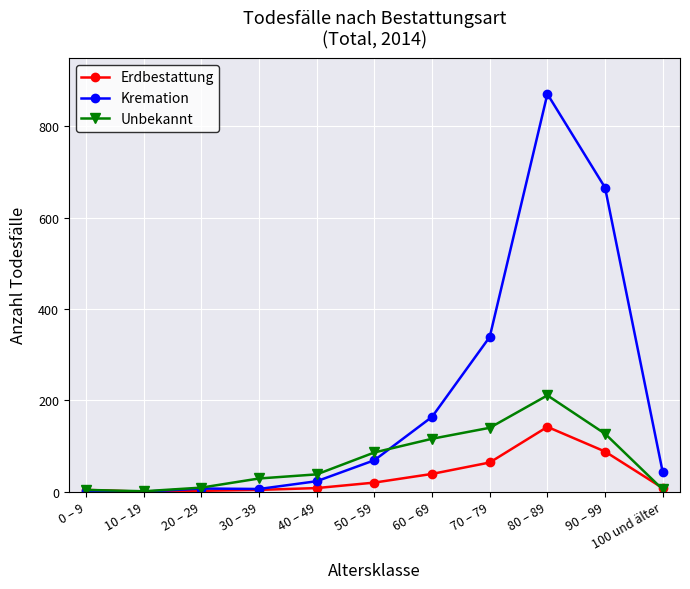

Which series has the largest total across all categories?

Kremation